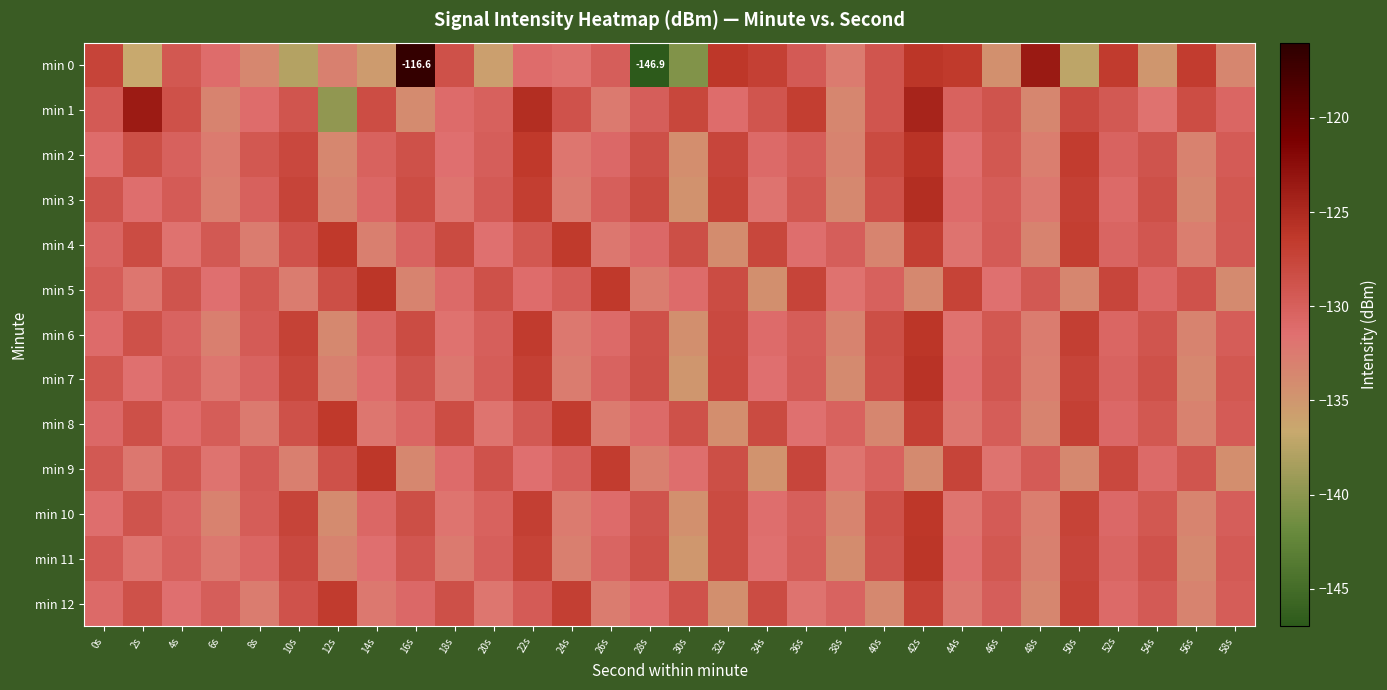

List the series in order of their peak value, highest first.

min 0, min 1, min 3, min 2, min 7, min 5, min 6, min 11, min 9, min 10, min 4, min 8, min 12